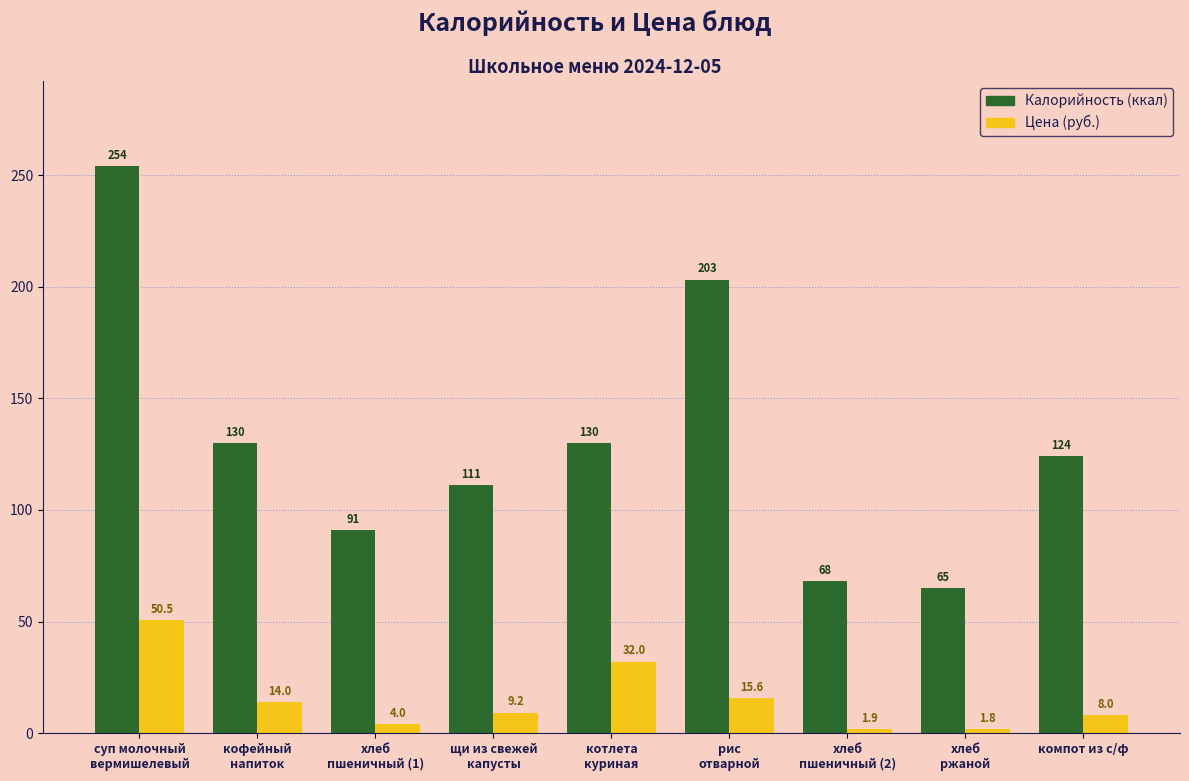

Reading left to right, what are all the values shown in this chart?

Калорийность (ккал): 254.0	130.0	91.0	111.0	130.0	203.0	68.0	65.0	124.0
Цена (руб.): 50.5	14.0	4.0	9.2	32.0	15.6	1.9	1.8	8.0